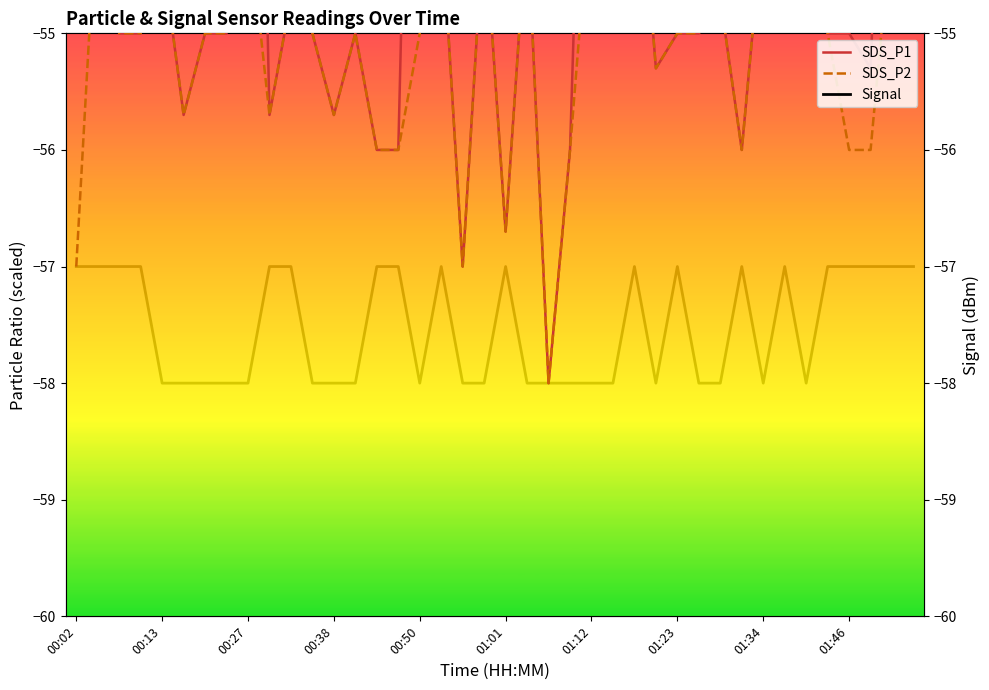

At 00:38, list the series in order from largest to smallest.

SDS_P1, SDS_P2, Signal